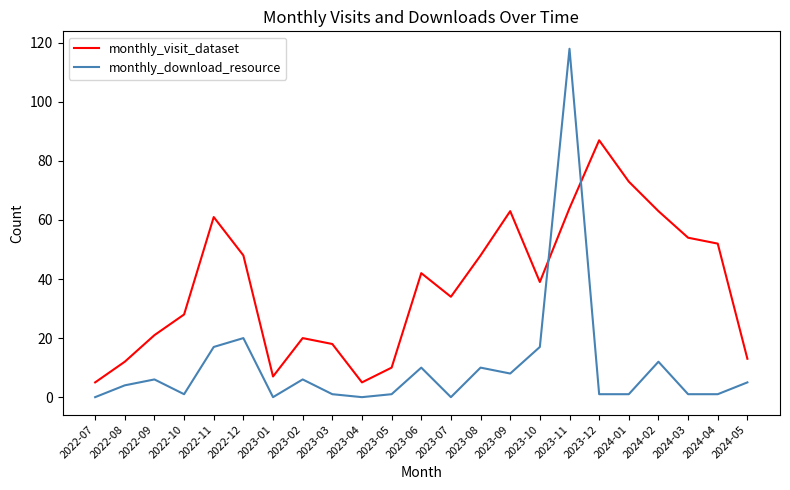

In monthly_download_resource, how many points are higher than both neighbors (excluding endpoints)?

7